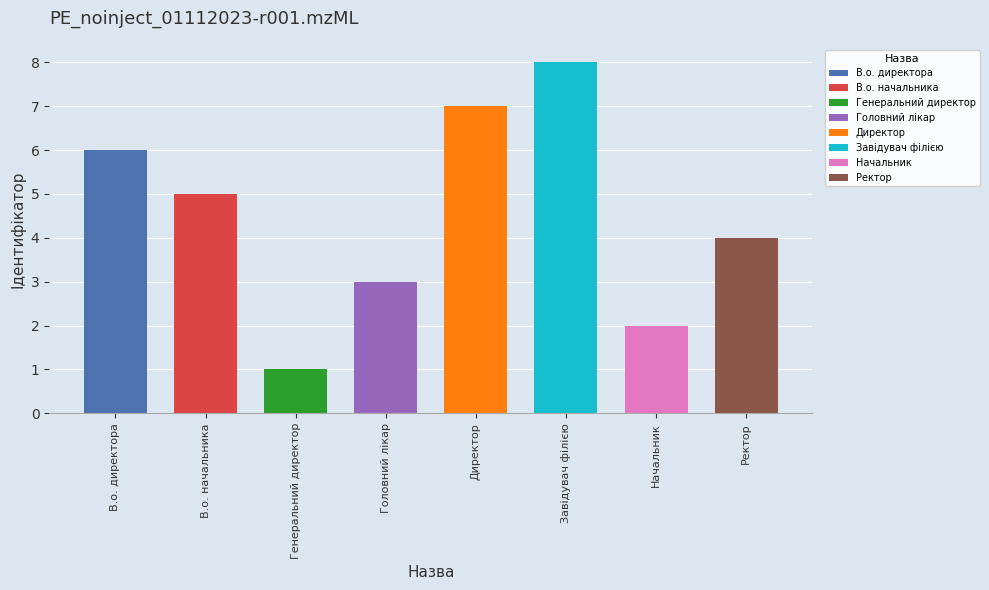

Rank the categories by value from lowest to highest.

Генеральний директор, Начальник, Головний лікар, Ректор, В.о. начальника, В.о. директора, Директор, Завідувач філією